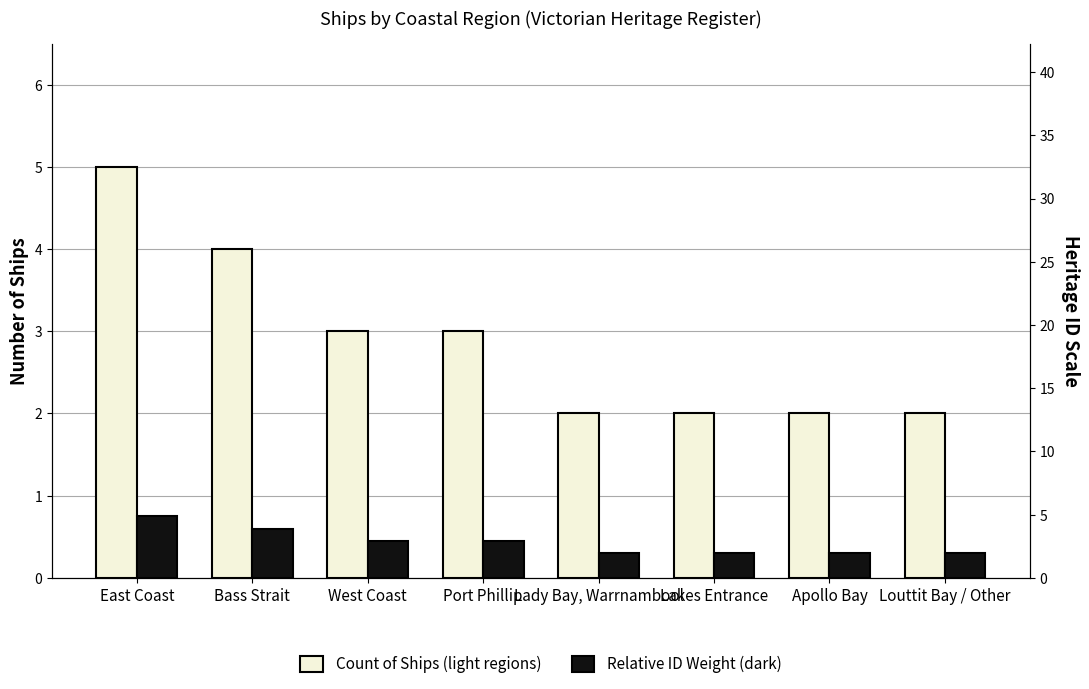

Reading left to right, extract all data points from this chart.

Count of Ships (light): East Coast=5.0	Bass Strait=4.0	West Coast=3.0	Port Phillip=3.0	Lady Bay, Warrnambool=2.0	Lakes Entrance=2.0	Apollo Bay=2.0	Louttit Bay / Other=2.0
Relative ID Weight: East Coast=0.8	Bass Strait=0.6	West Coast=0.4	Port Phillip=0.4	Lady Bay, Warrnambool=0.3	Lakes Entrance=0.3	Apollo Bay=0.3	Louttit Bay / Other=0.3